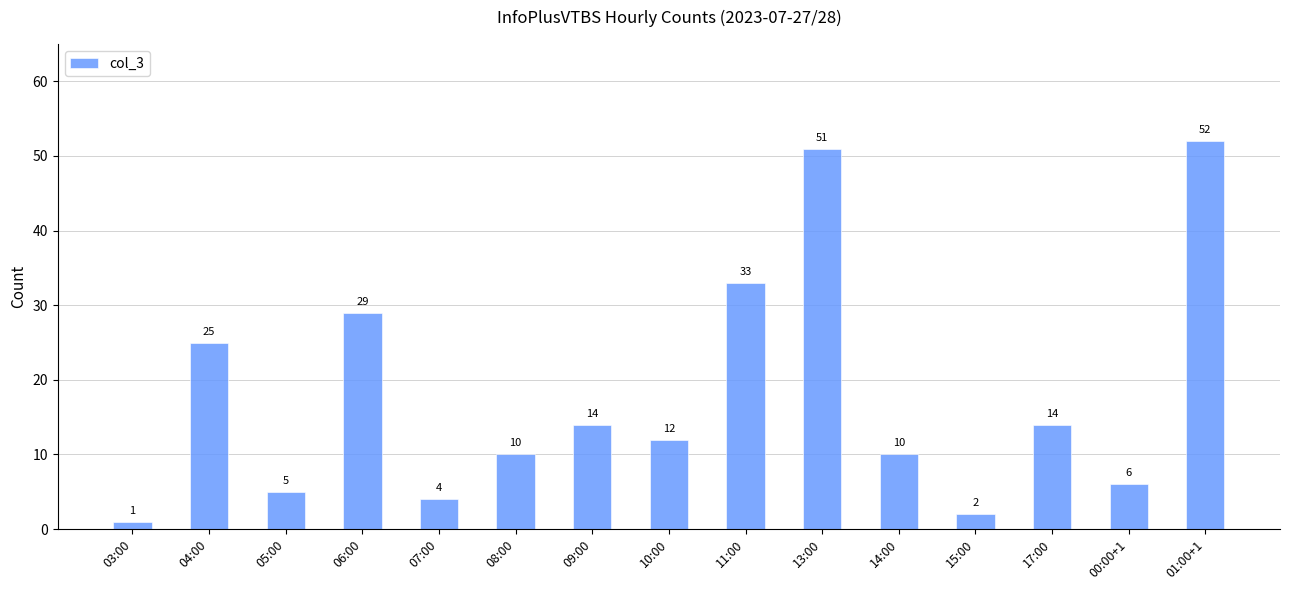

How many data points are less than 12?

7